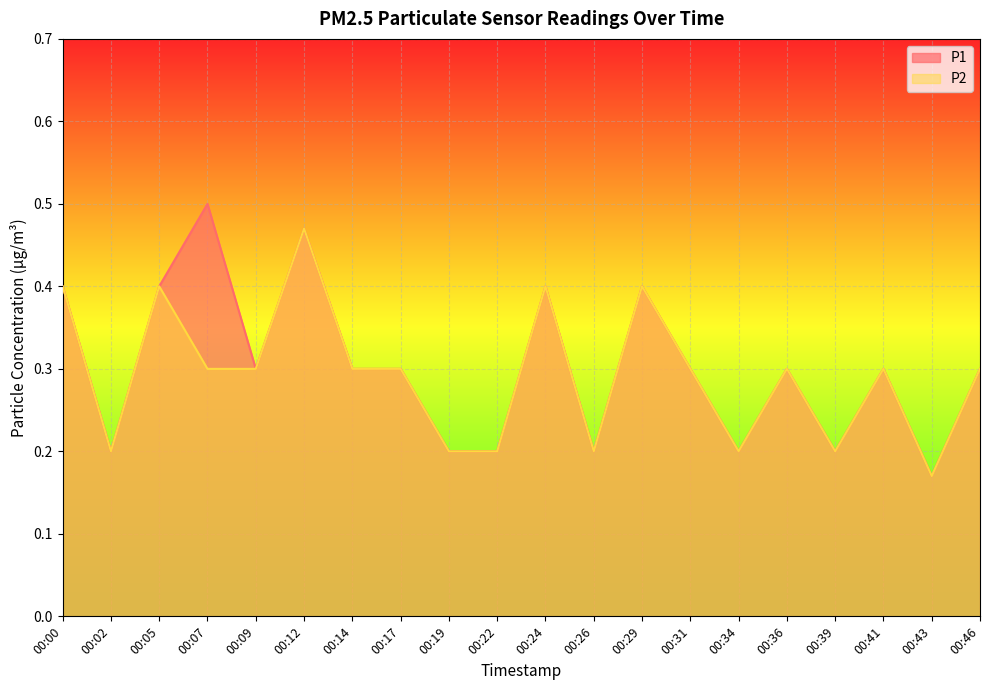

What is the difference between the second highest and second lowest values in the P1 series?

0.3